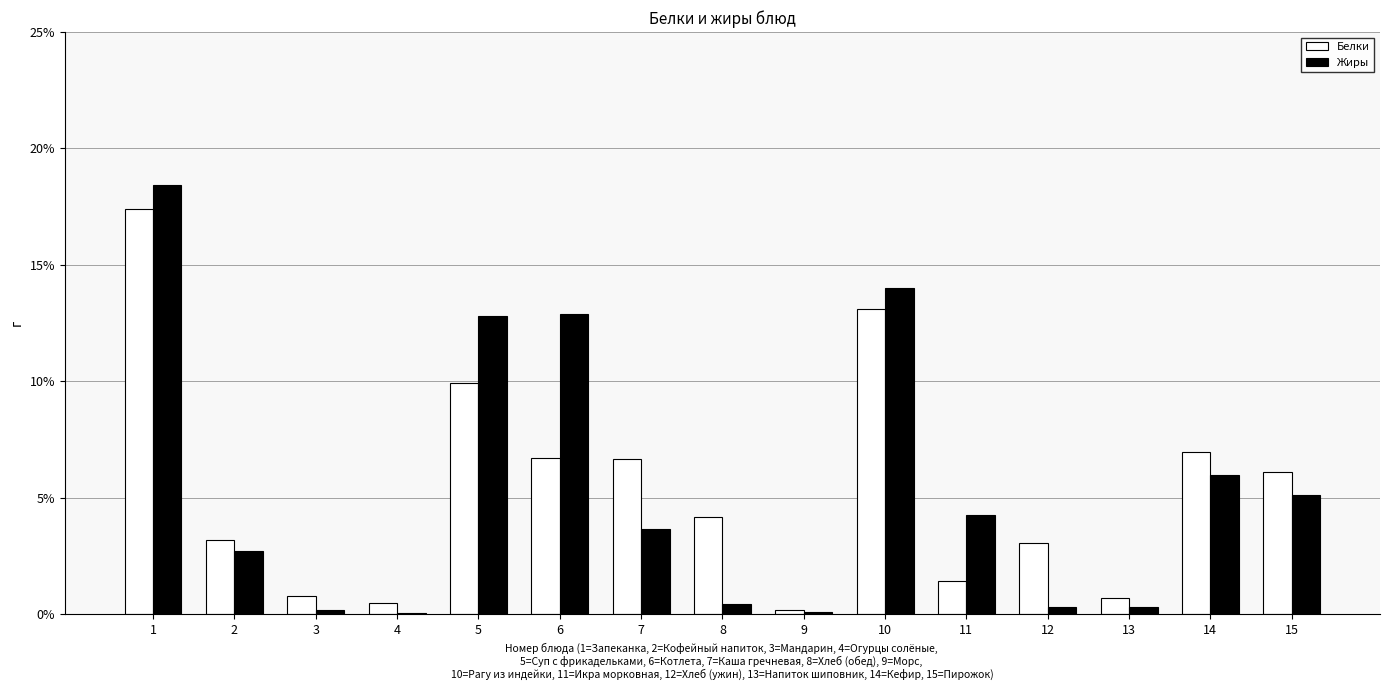

What is the average value of the Жиры series?

5.4